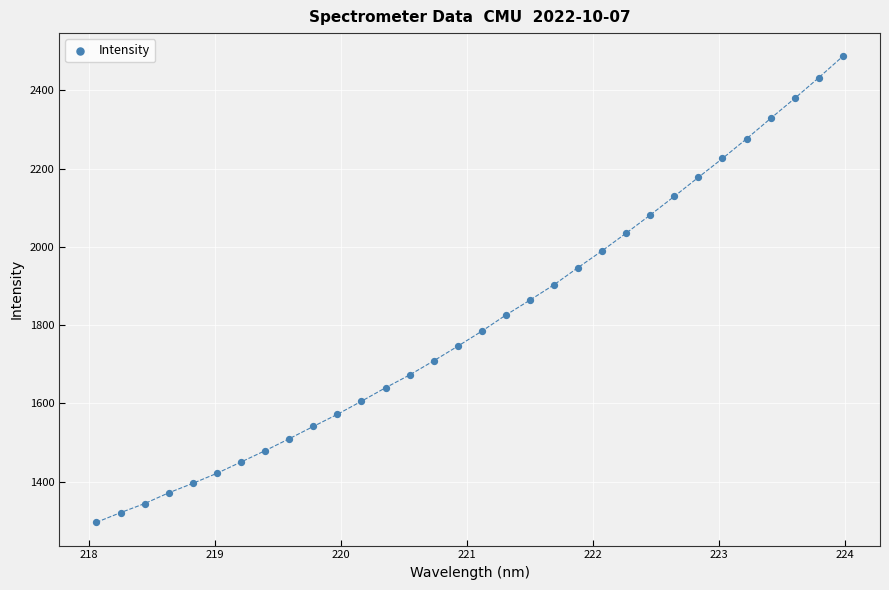

What is the range of Y values (max minus min)?

1190.7